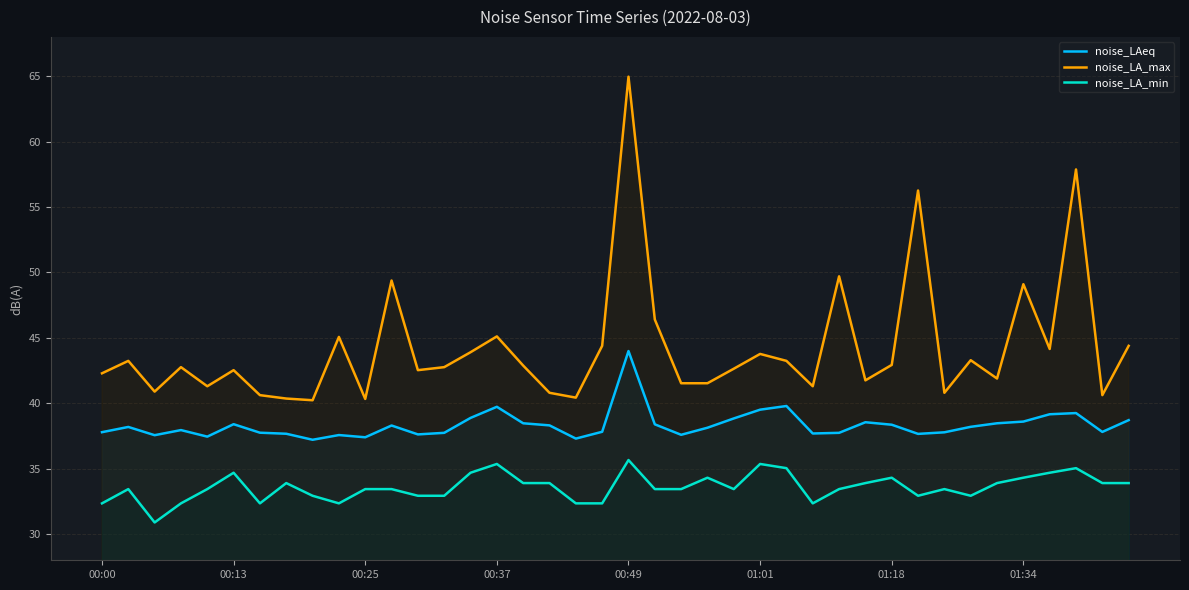

Reading left to right, list all the values displayed in this chart.

noise_LAeq: 37.8	38.2	37.6	38.0	37.5	38.4	37.8	37.7	37.2	37.6	37.4	38.3	37.6	37.7	38.9	39.7	38.5	38.3	37.3	37.8	44.0	38.4	37.6	38.1	38.8	39.5	39.8	37.7	37.7	38.5	38.4	37.7	37.8	38.2	38.5	38.6	39.2	39.2	37.8	38.7
noise_LA_max: 42.3	43.2	40.9	42.8	41.3	42.5	40.6	40.4	40.2	45.1	40.3	49.4	42.5	42.8	43.9	45.1	42.9	40.8	40.4	44.4	65.0	46.4	41.5	41.5	42.6	43.8	43.2	41.3	49.7	41.8	42.9	56.3	40.8	43.3	41.9	49.1	44.1	57.9	40.6	44.4
noise_LA_min: 32.4	33.4	30.9	32.4	33.4	34.7	32.4	33.9	32.9	32.4	33.4	33.4	32.9	32.9	34.7	35.4	33.9	33.9	32.4	32.4	35.7	33.4	33.4	34.3	33.4	35.4	35.0	32.4	33.4	33.9	34.3	32.9	33.4	32.9	33.9	34.3	34.7	35.0	33.9	33.9